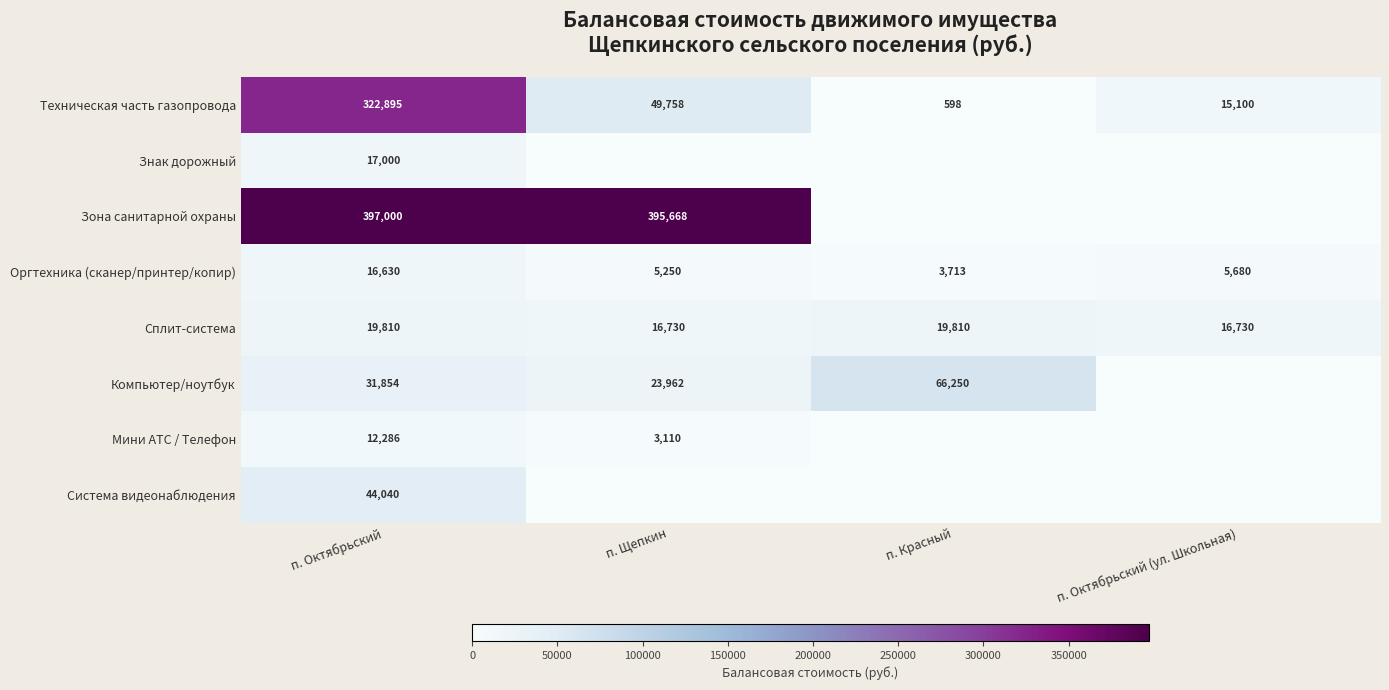

Read the Техническая часть газопровода value at п. Октябрьский (ул. Школьная), to the nearest 10.

15100